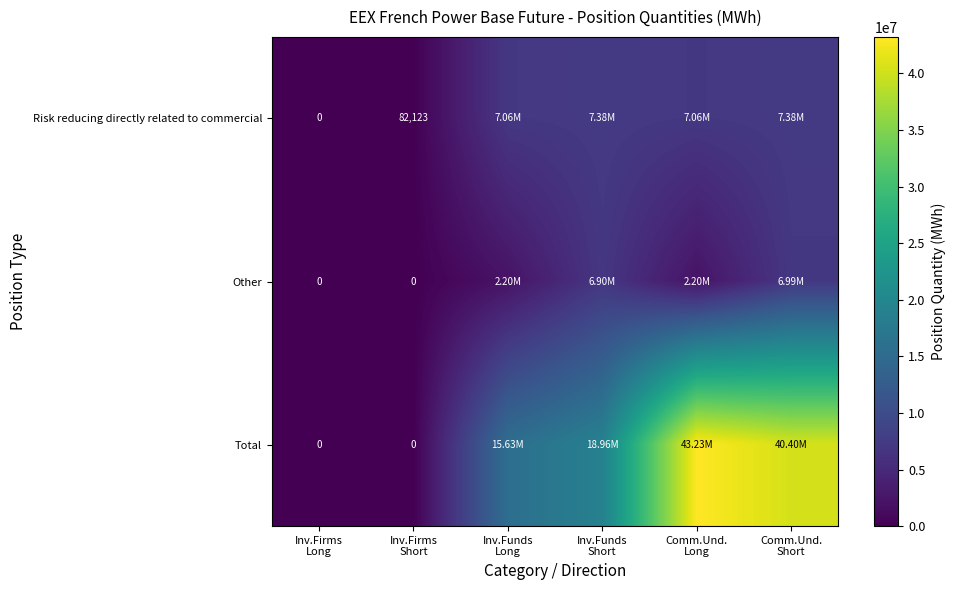

The Other series shows 3579284 at Comm.Und. Long. True or false?

False